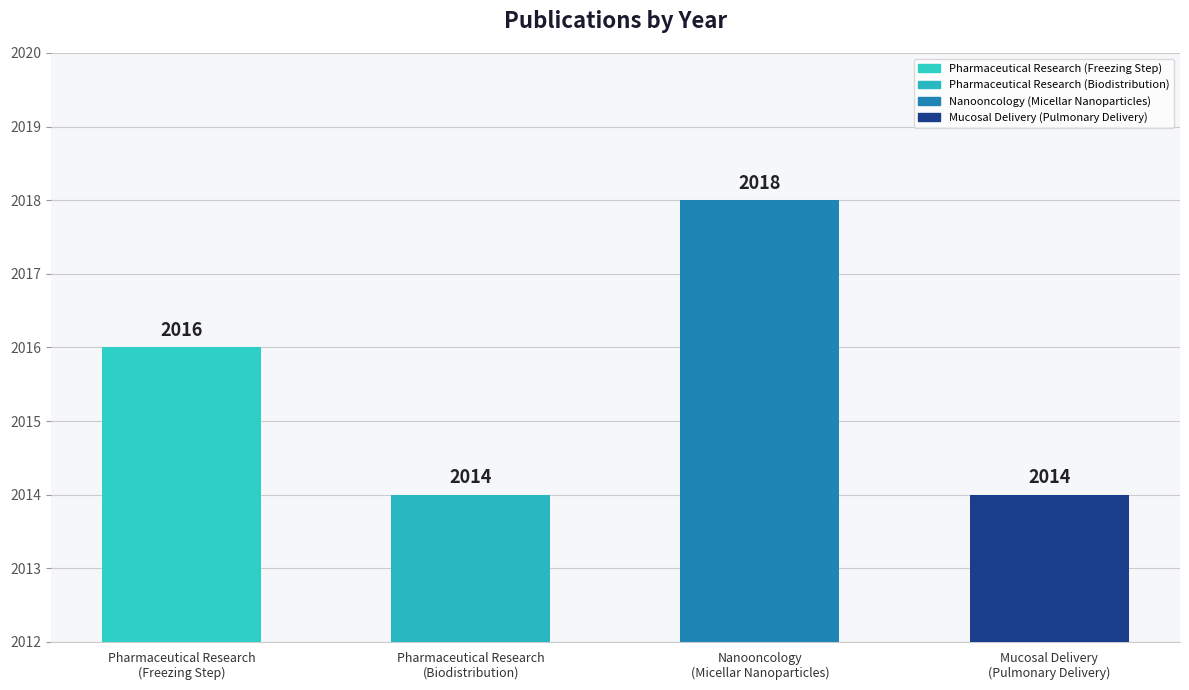

The value at Pharmaceutical Research
(Freezing Step) is 2016. True or false?

True